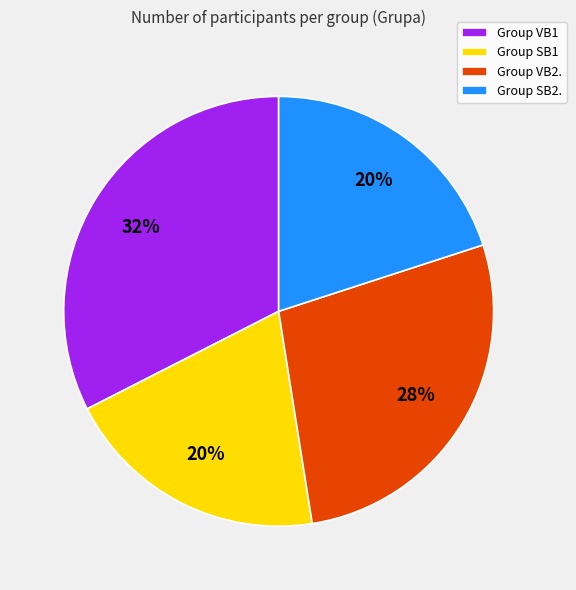

Which category has the biggest portion of the pie?

Group VB1